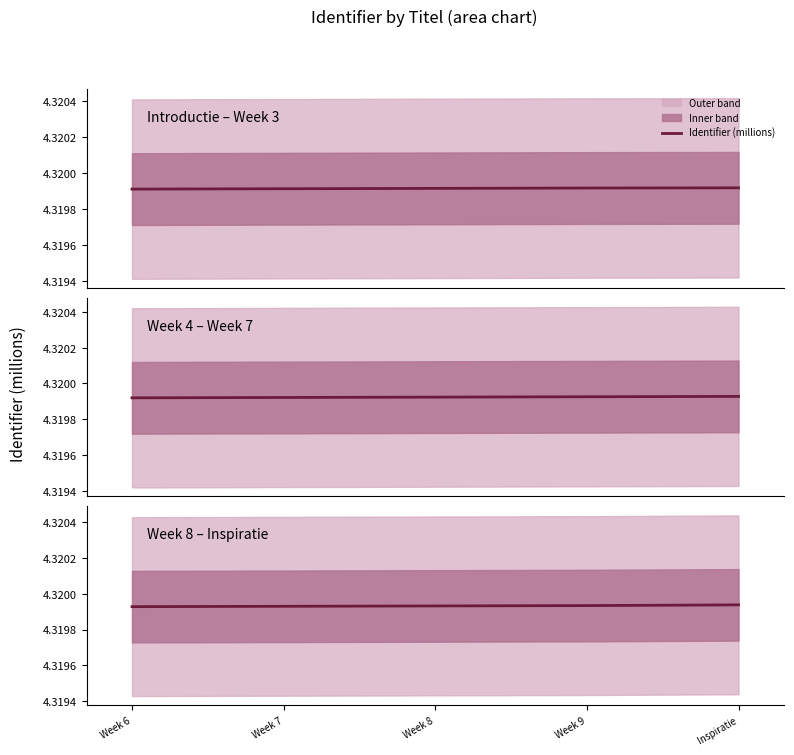

Reading left to right, list all the values displayed in this chart.

Week 6=4.3	Week 7=4.3	Week 8=4.3	Week 9=4.3	Inspiratie=4.3